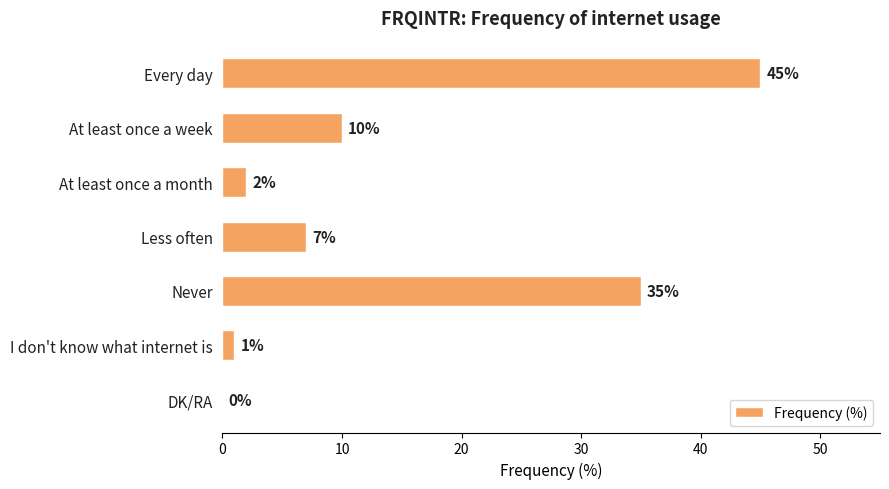

Which category has the highest value across all series?

Every day